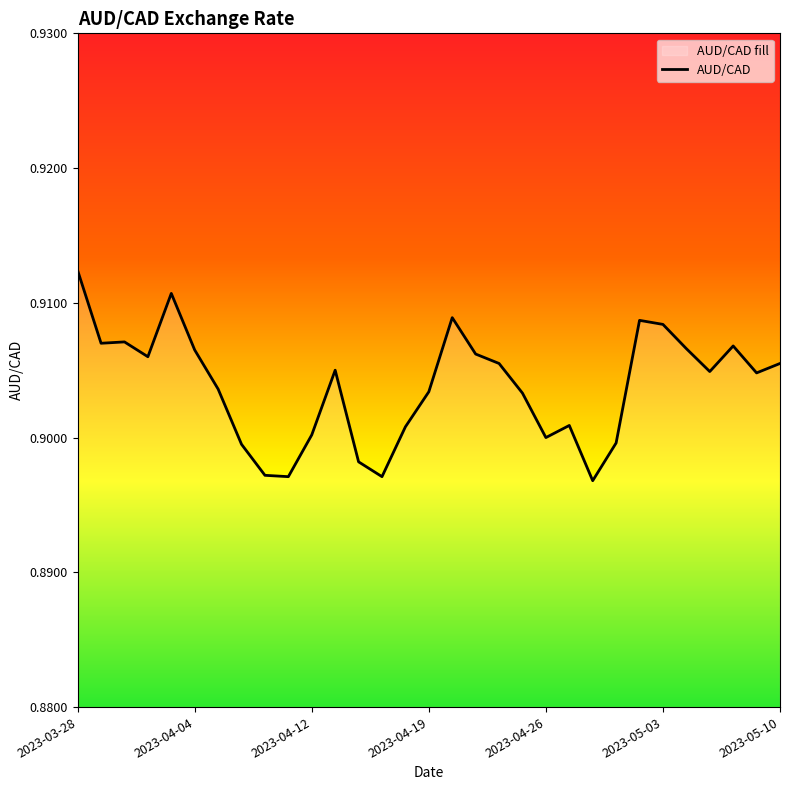

The chart shows a value of 1.6 at 2023-03-28. True or false?

False